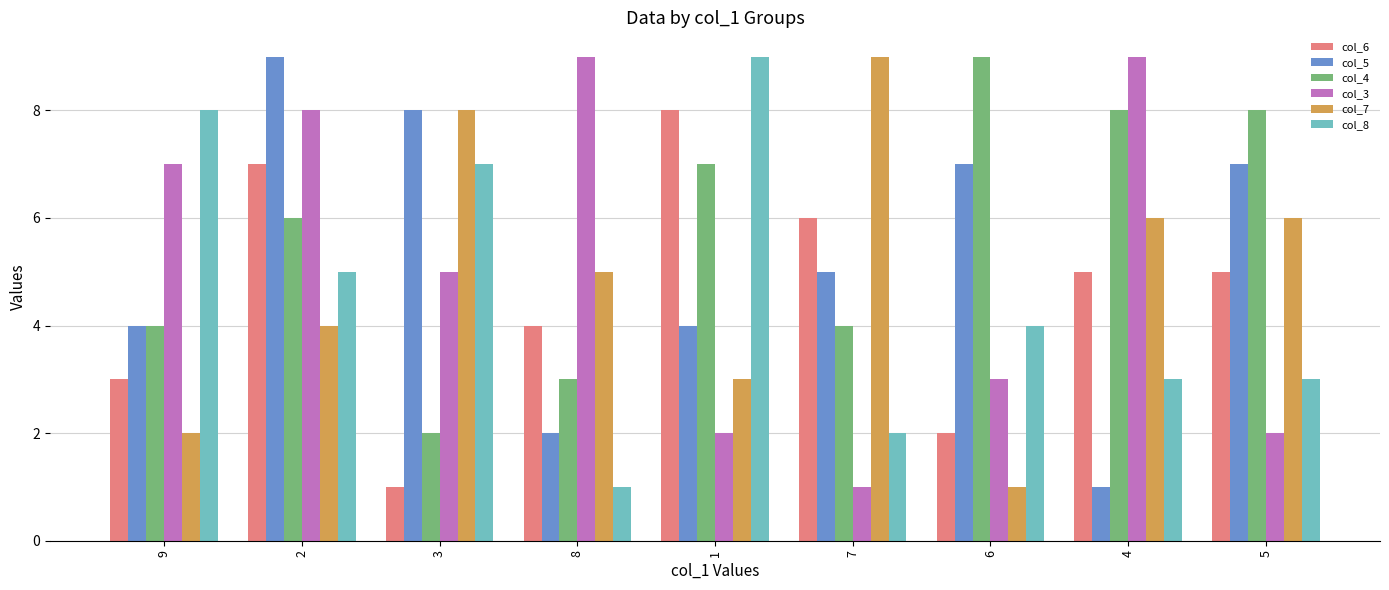

At 8, list the series in order from smallest to largest.

col_8, col_5, col_4, col_6, col_7, col_3